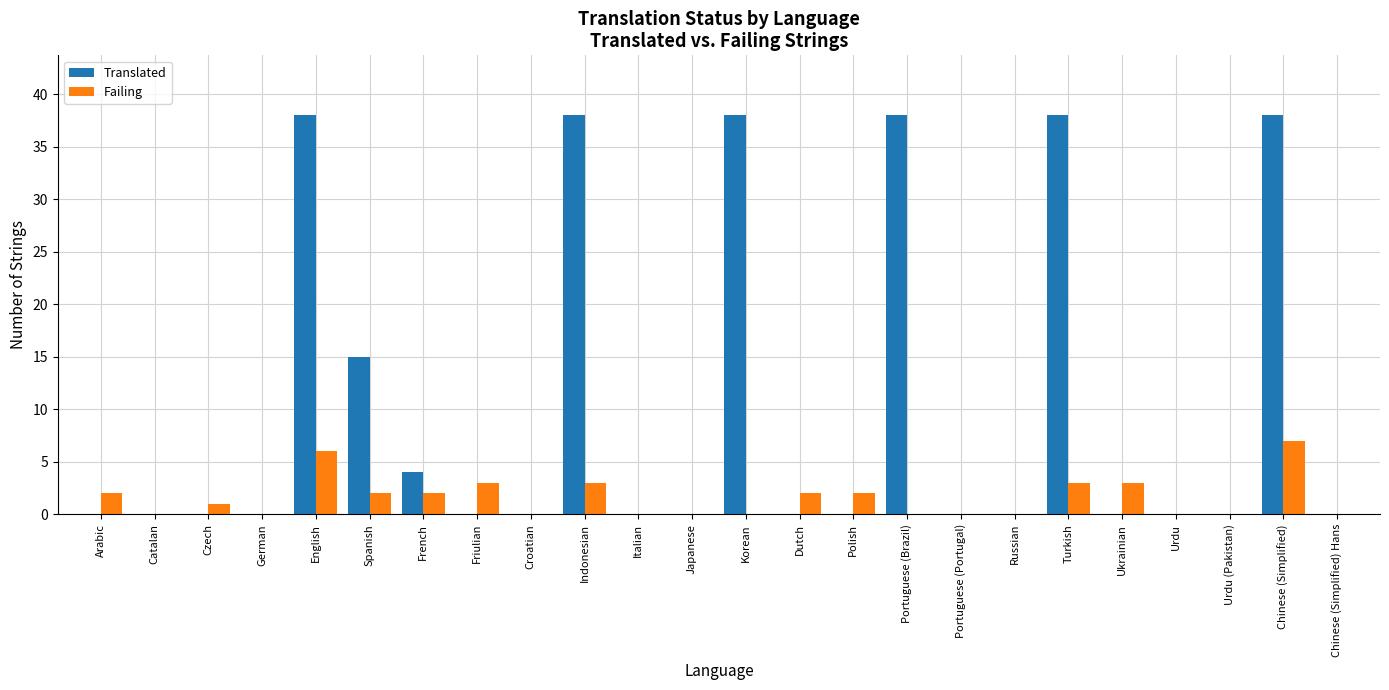

Which series has the largest total across all categories?

Translated